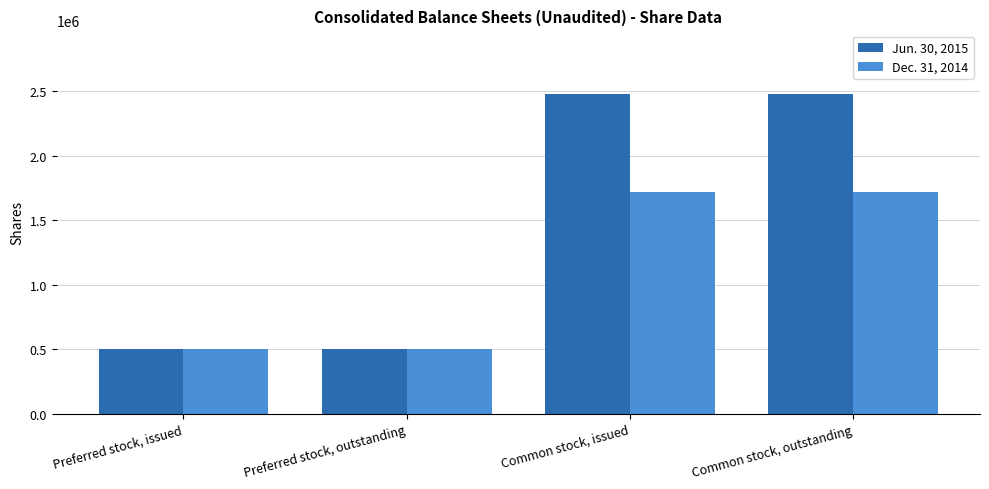

What is the label of the 4th bar from the right?

Preferred stock, issued